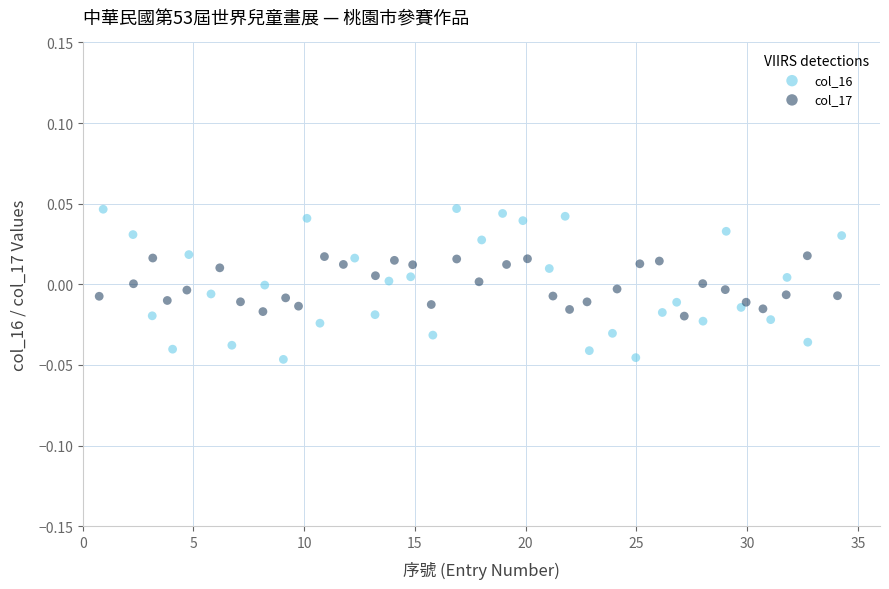

Which series has the widest spread of Y values?

col_16